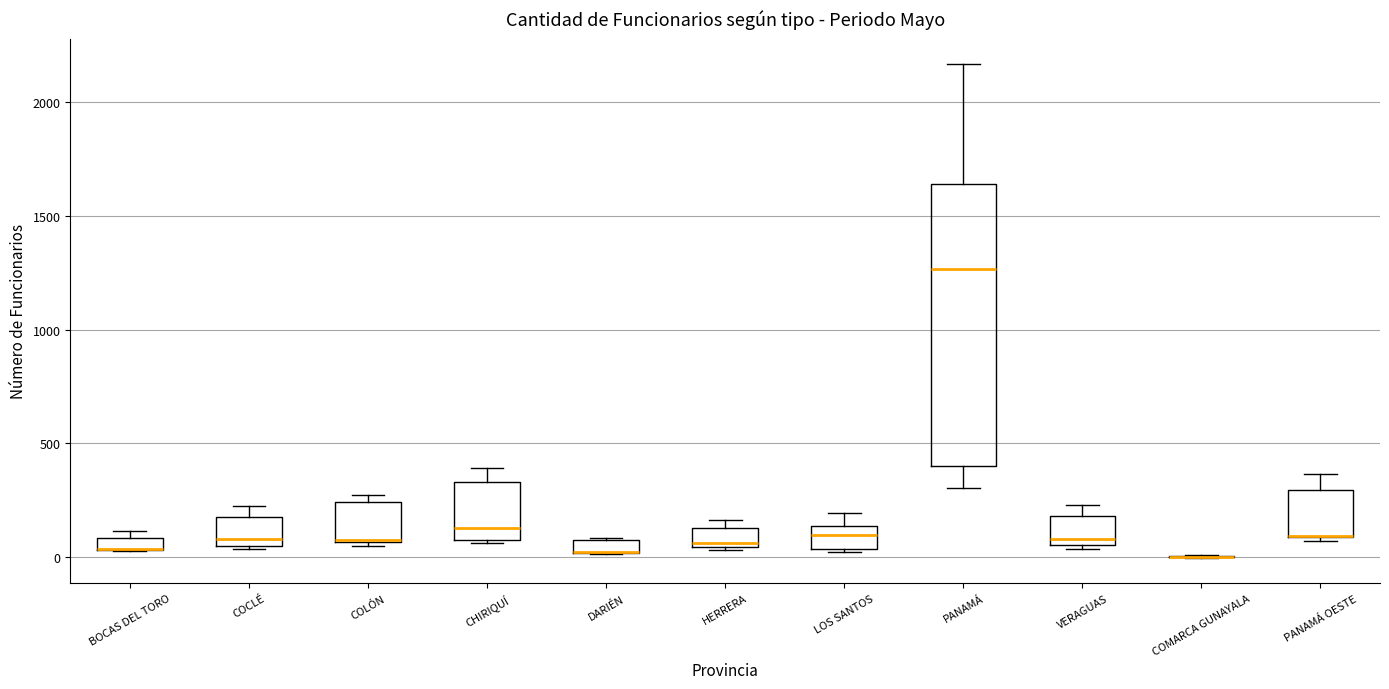

Comparing the boxes themselves (not the whiskers), which one is the tallest?

PANAMÁ